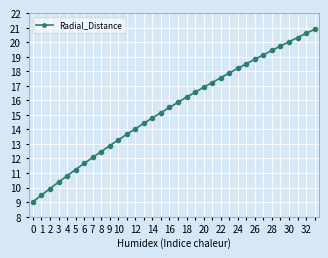

What is the difference between the maximum and second lowest values?

11.4